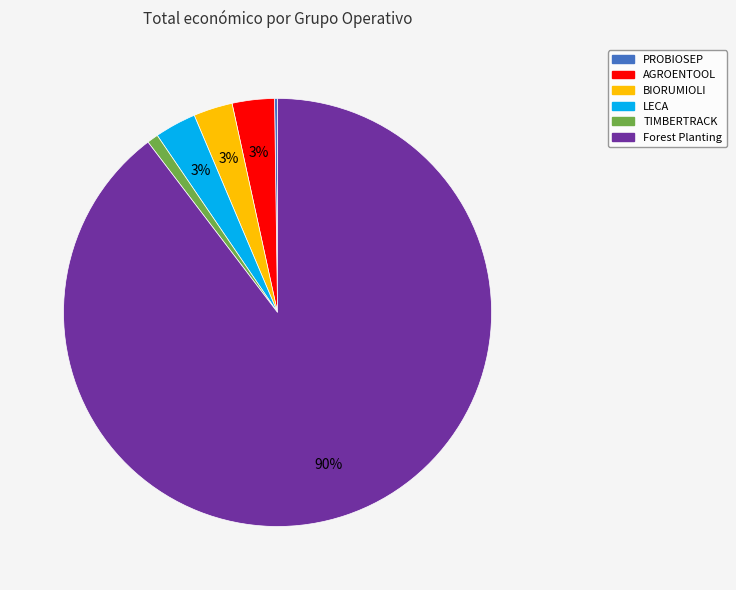

What percentage is the AGROENTOOL slice, to the nearest percent?

3%